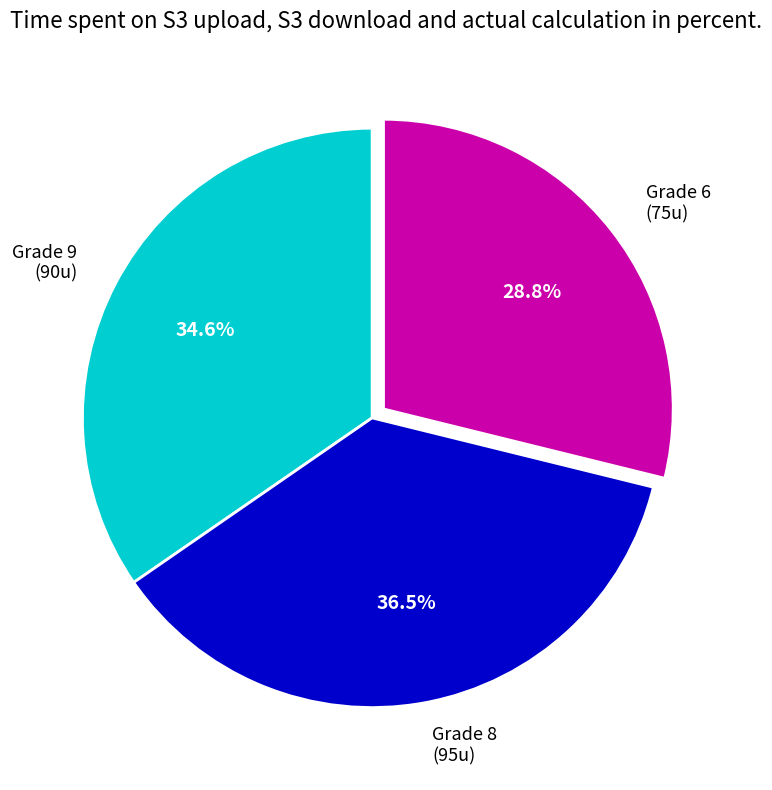

How many slices are in this pie chart?

3